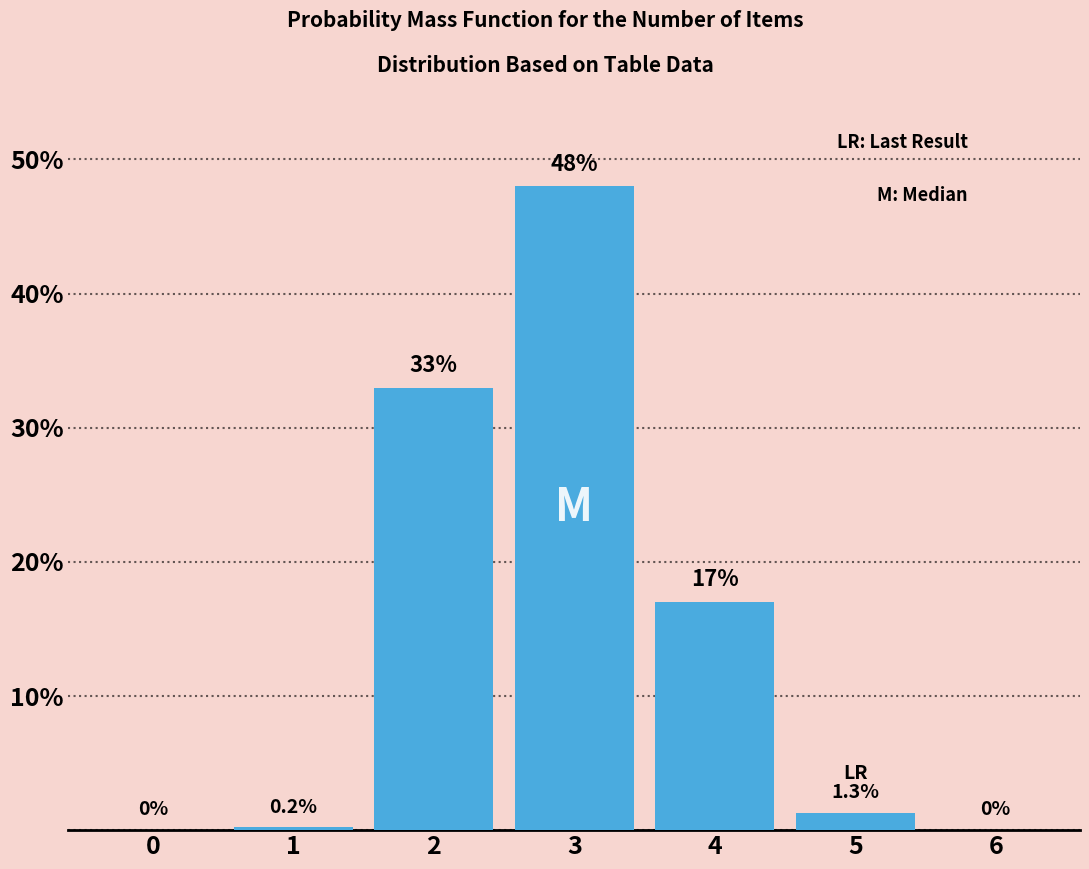

Reading right to left, transcribe all the data shown in this chart.

6=0.0	5=1.3	4=17.0	3=48.0	2=33.0	1=0.2	0=0.0